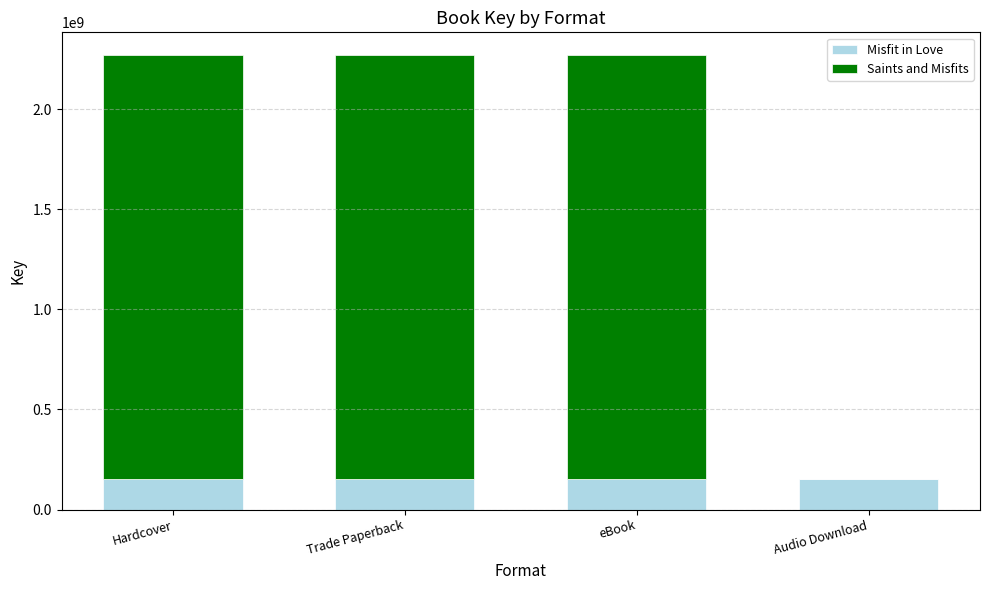

Reading right to left, what are the values for Misfit in Love?

Audio Download=151503375	eBook=151503375	Trade Paperback=151503375	Hardcover=151503375